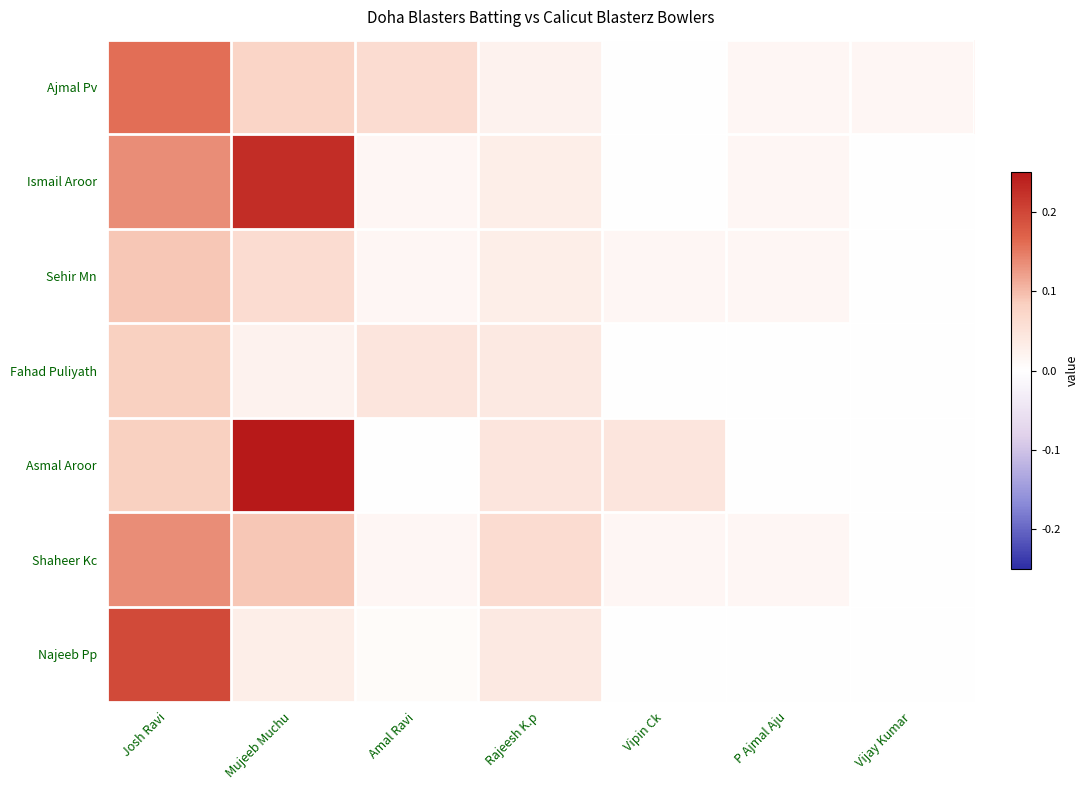

How many distinct data groups are displayed?

7